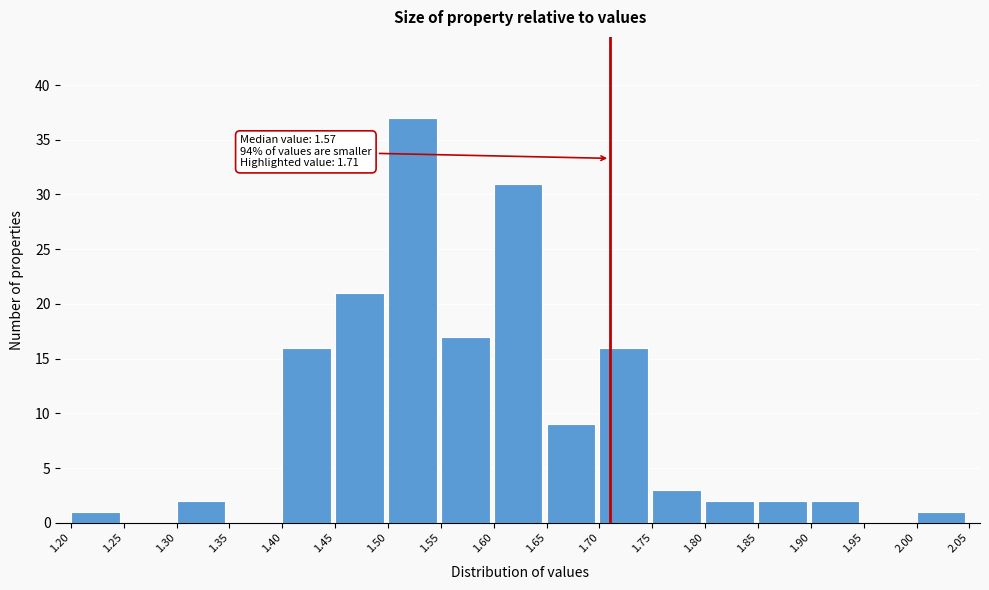

Which range on the x-axis has the tallest bar?

1.50 to 1.55